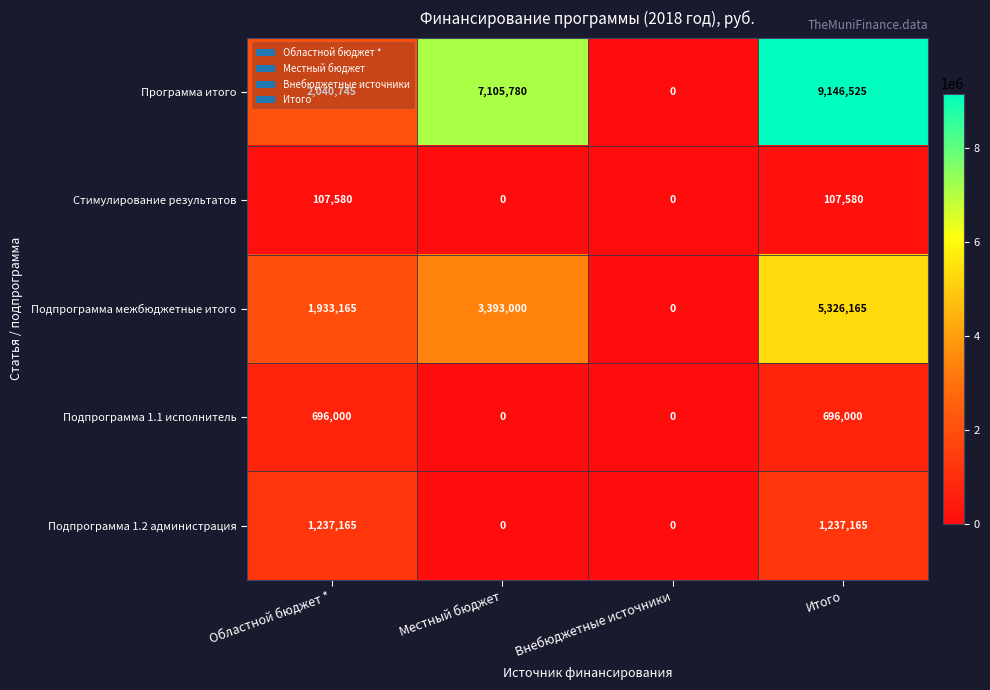

What is the maximum value shown in the chart?

9146525